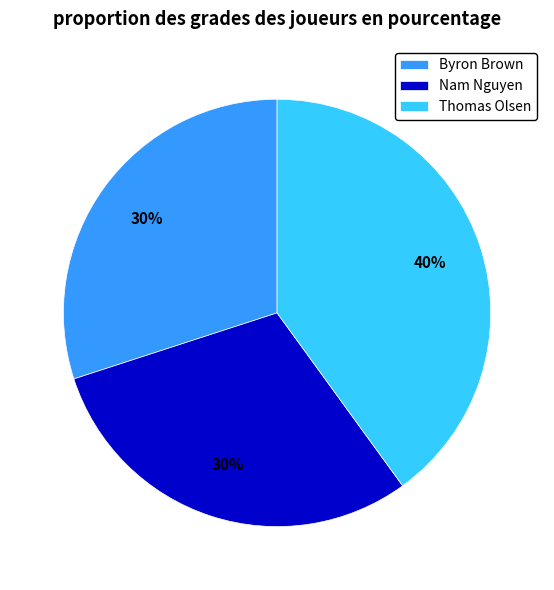

The Nam Nguyen slice represents 30% of the pie. True or false?

True